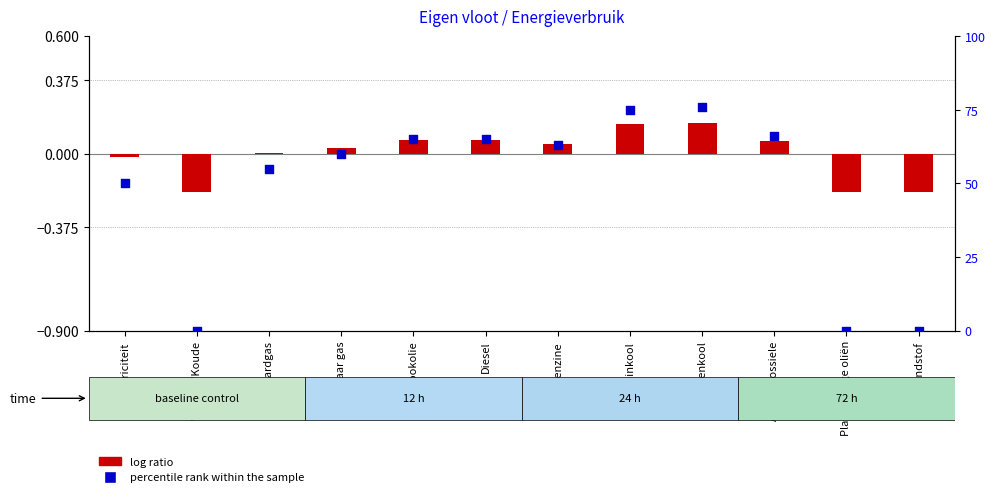

Which series has the largest total across all categories?

percentile rank within the sample